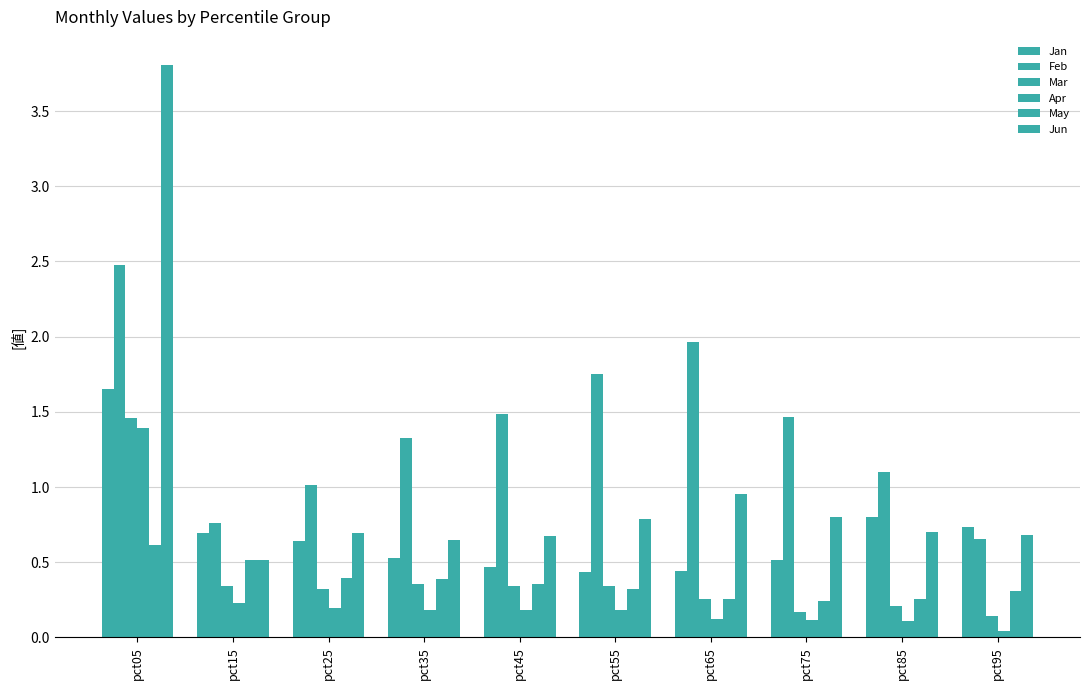

How many bars are there in each group?

6